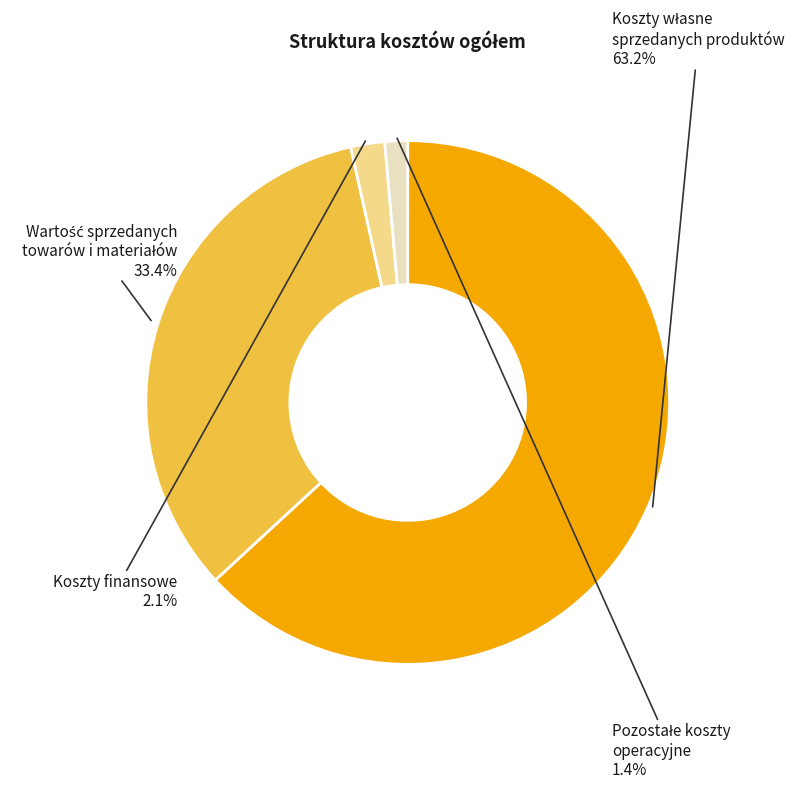

Which has a higher value, Wartość sprzedanych towarów i materiałów or Koszty finansowe?

Wartość sprzedanych towarów i materiałów